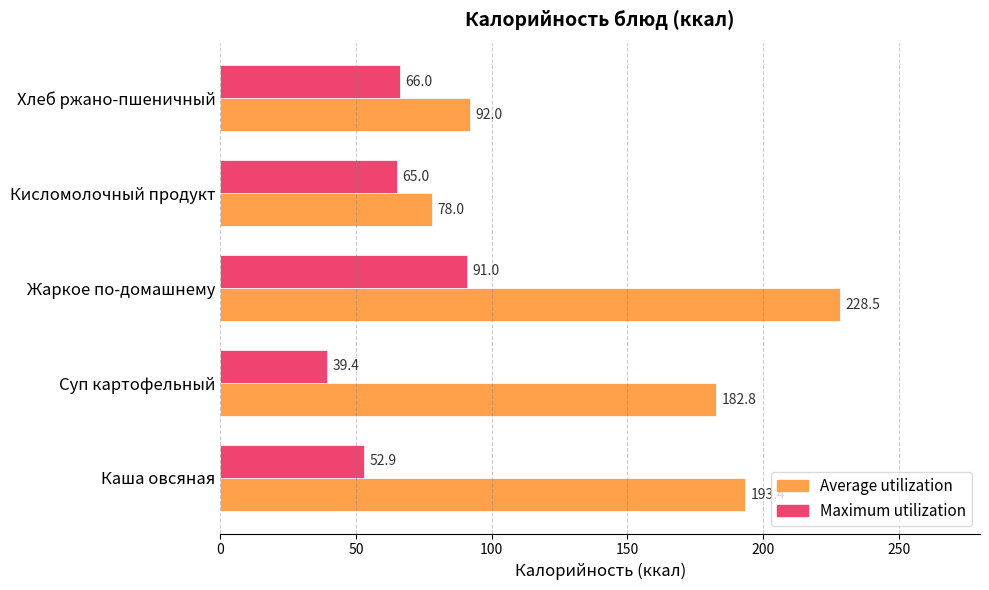

True or false: Maximum utilization has a value of 65.0 at Кисломолочный продукт.

True